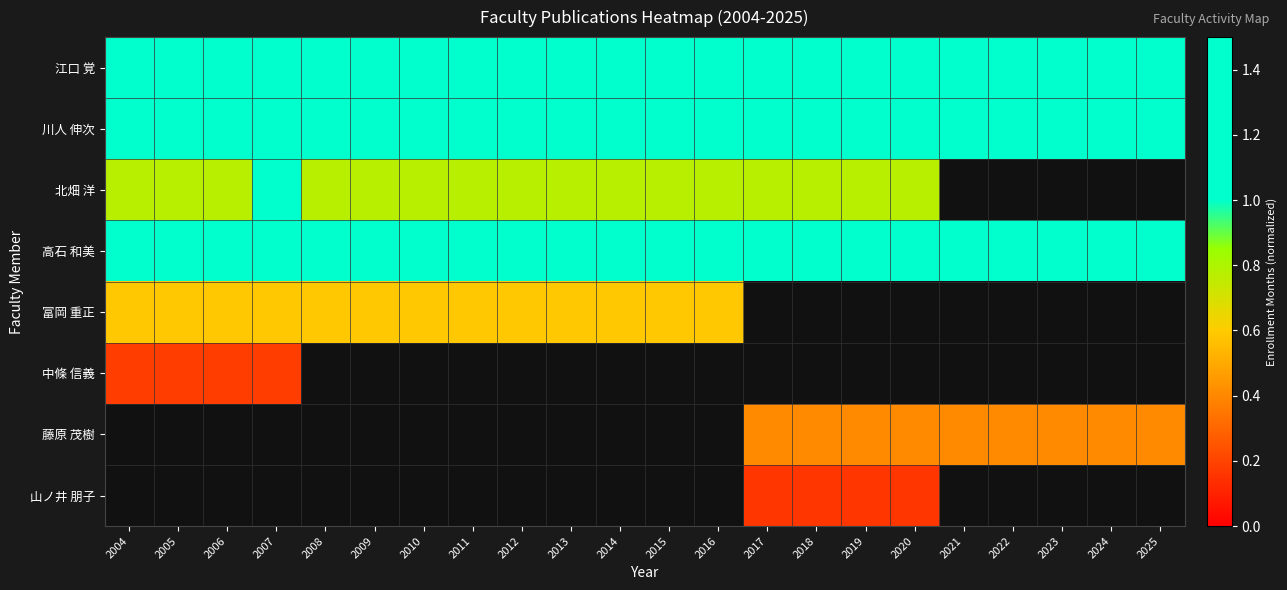

The 富岡 重正 series shows 0.6 at 2004. True or false?

True